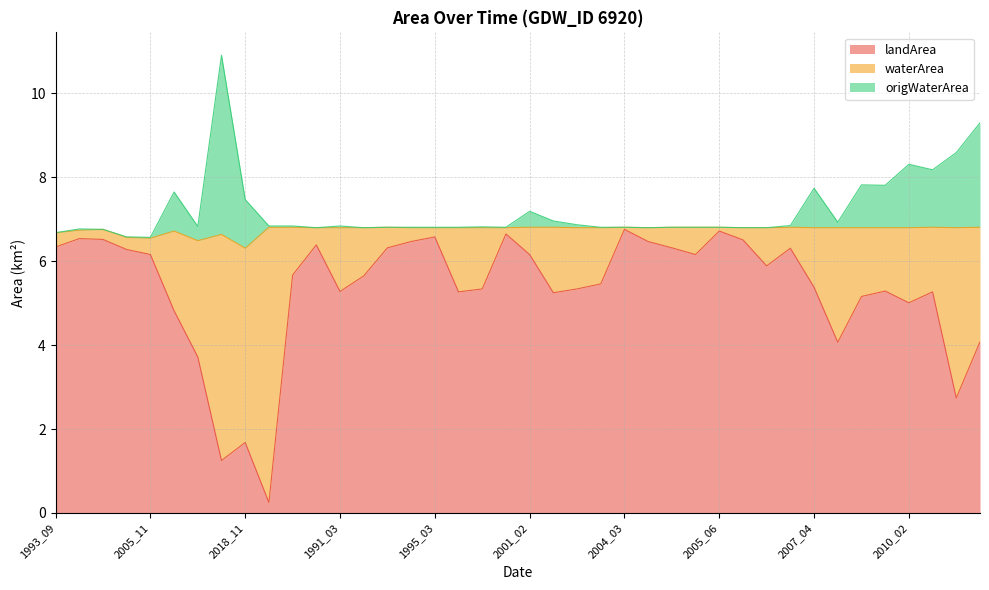

What is the average value of the origWaterArea series?

7.2